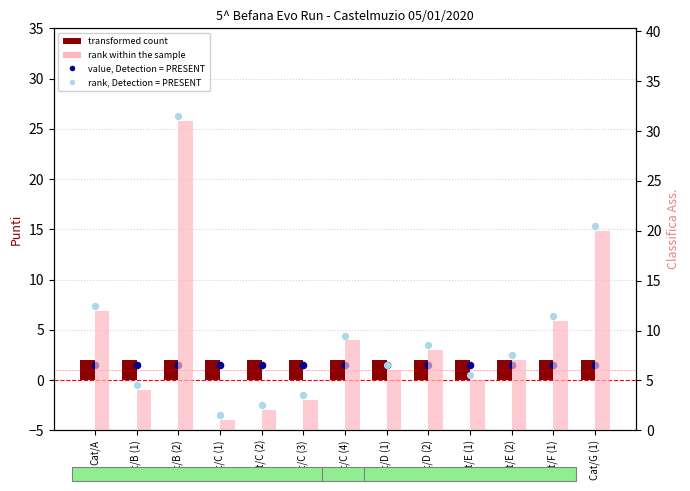

At which category is the sum across all series the highest?

Cat/B (2)